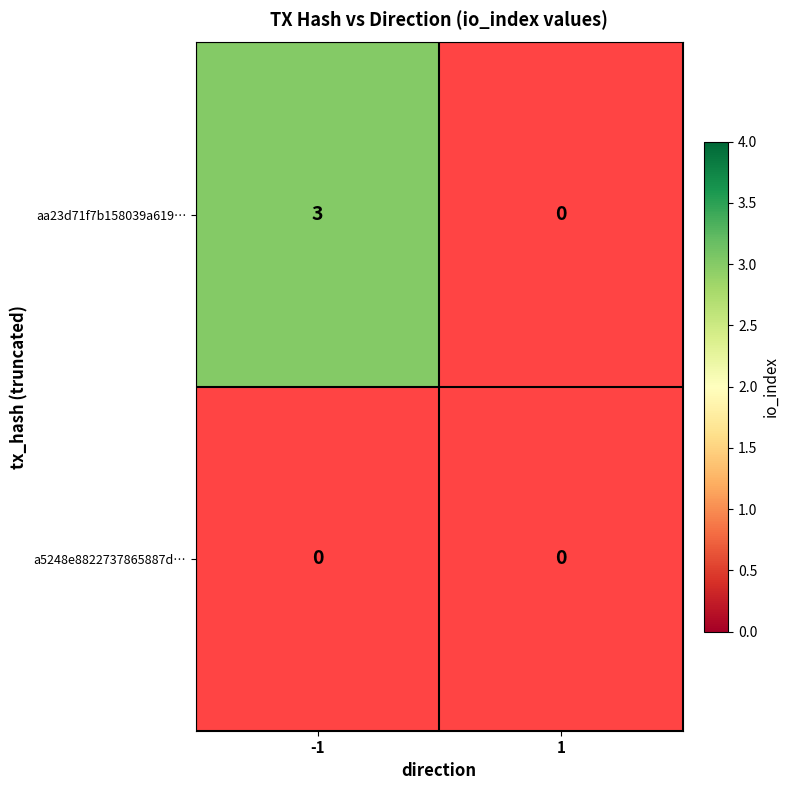

What is the greatest value displayed?

3